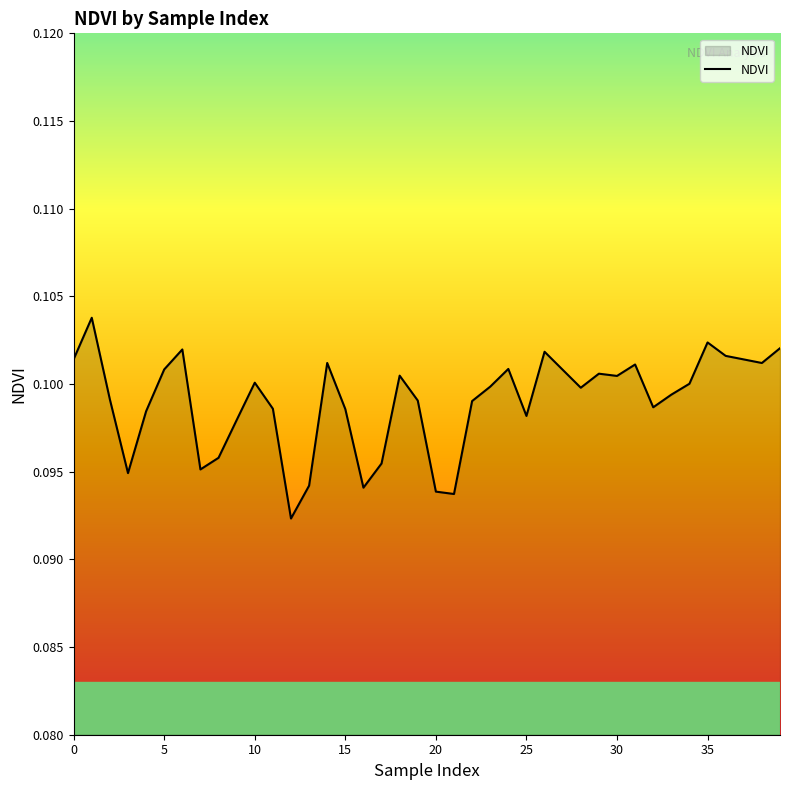

Is this an area chart (filled region under the line)?

Yes